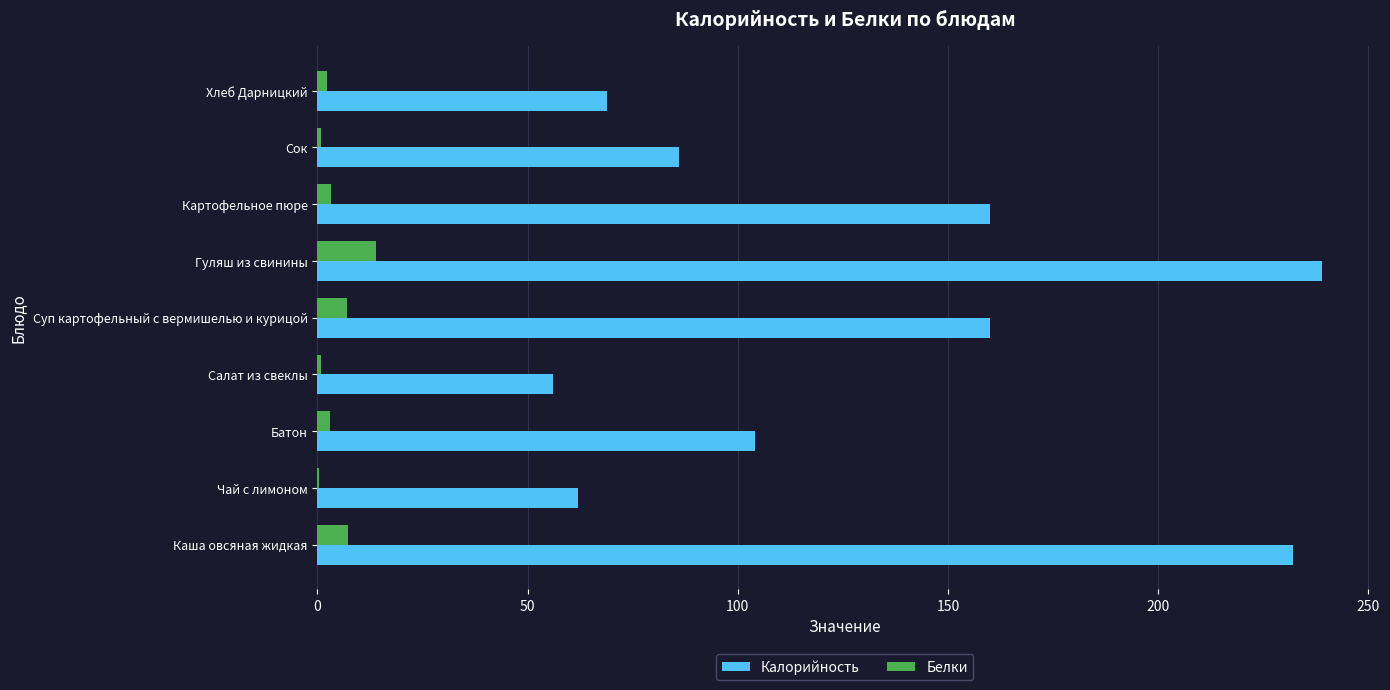

Is the value of Калорийность at Батон greater than the value of Белки at Батон?

Yes